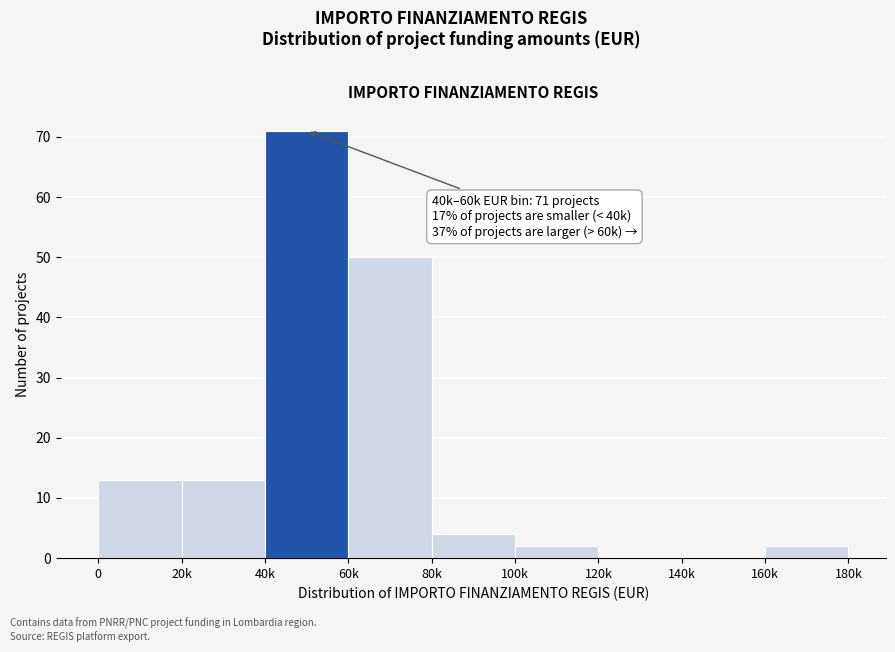

Reading left to right, list all the values displayed in this chart.

0=13	20k=13	40k=71	60k=50	80k=4	100k=2	120k=0	140k=0	160k=2